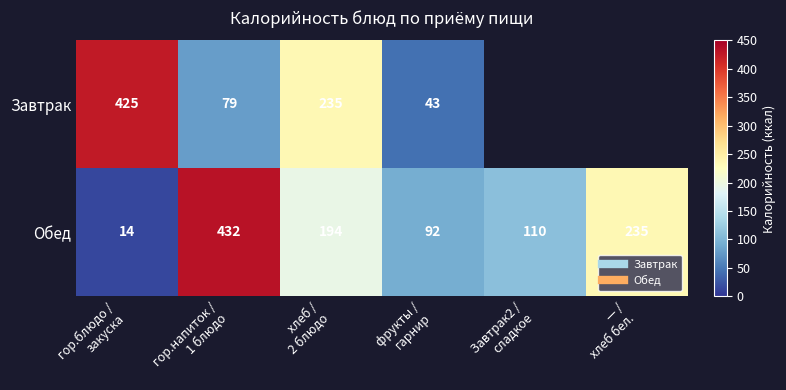

At which category does the chart reach its peak across all series?

гор.напиток /
1 блюдо